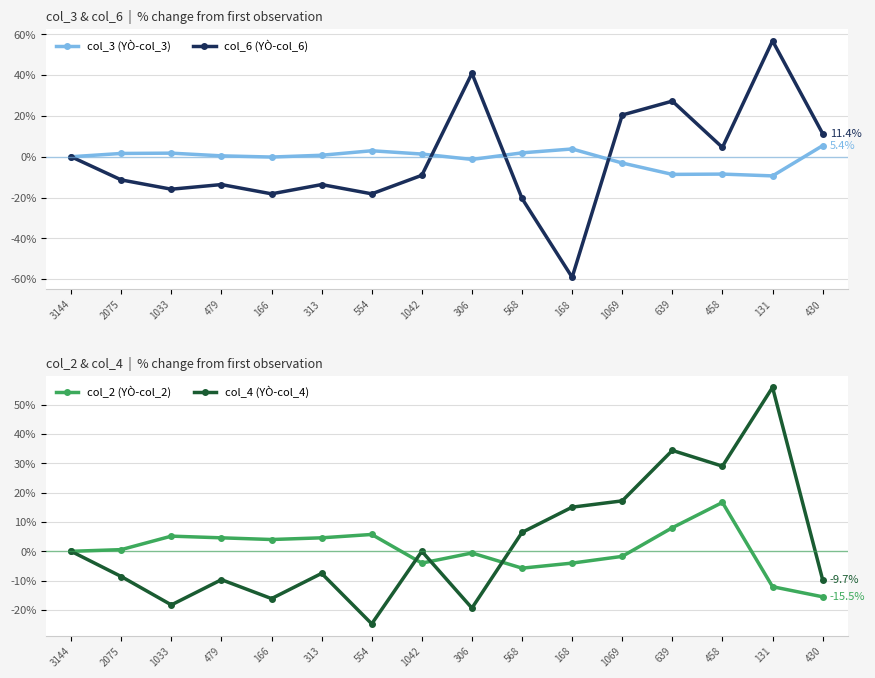

How many interior local valleys does the col_2 (YÒ-col_2) series have?

3